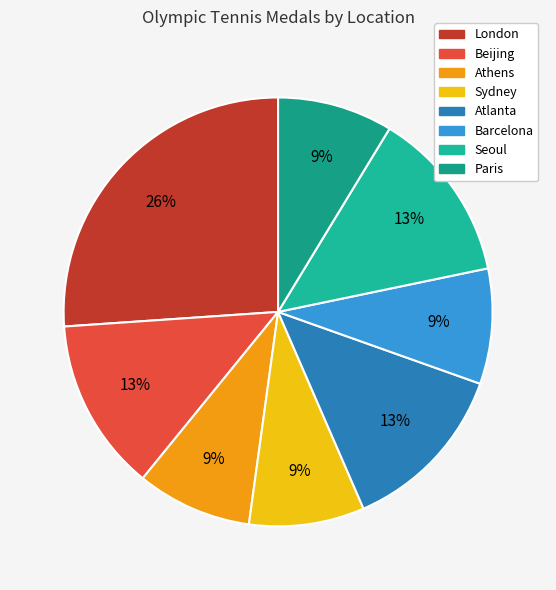

To the nearest percent, what is the combined percentage of Athens and Seoul?

22%